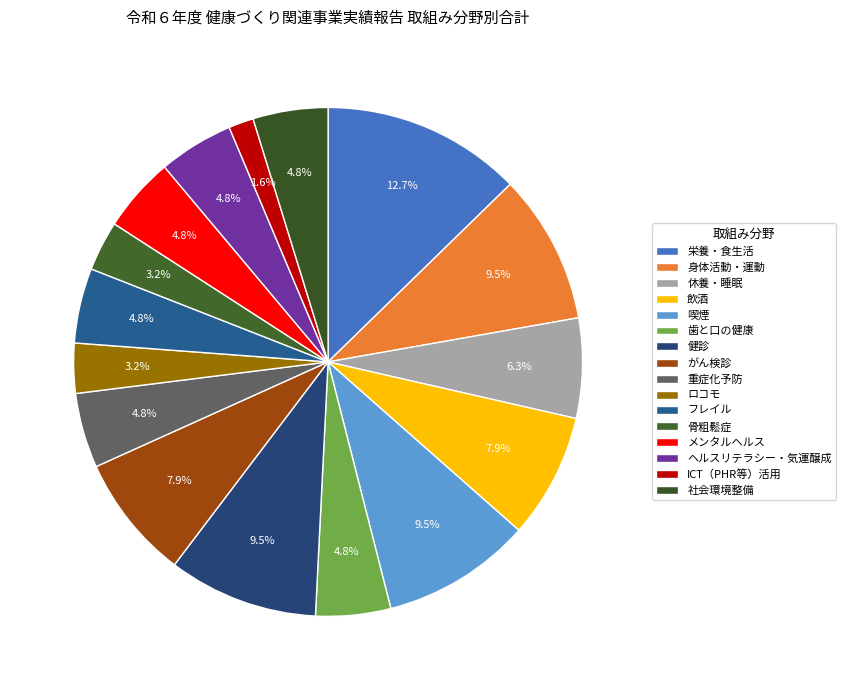

Which category has the biggest portion of the pie?

栄養・食生活